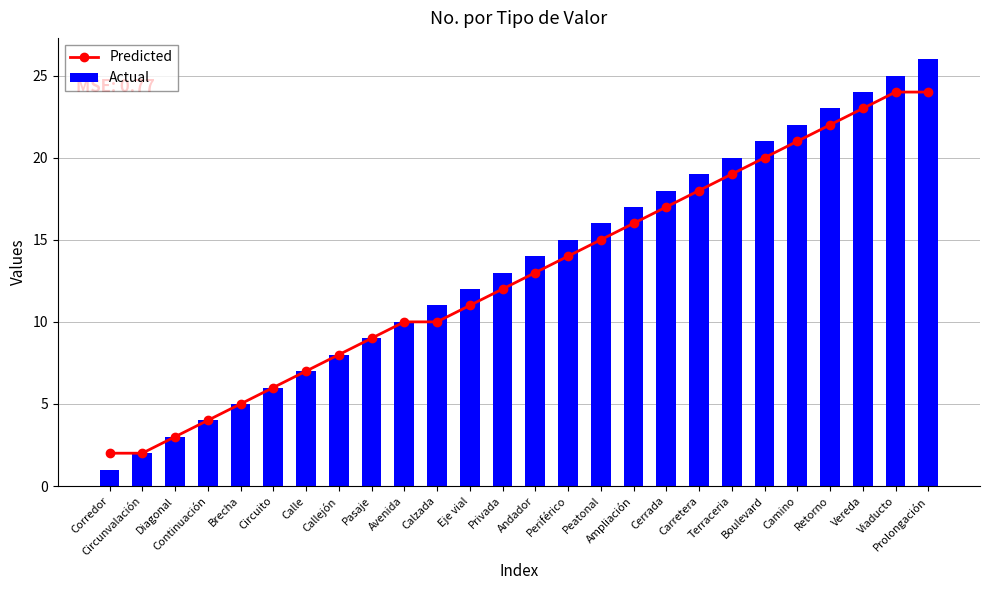

How many groups of bars are there?

26